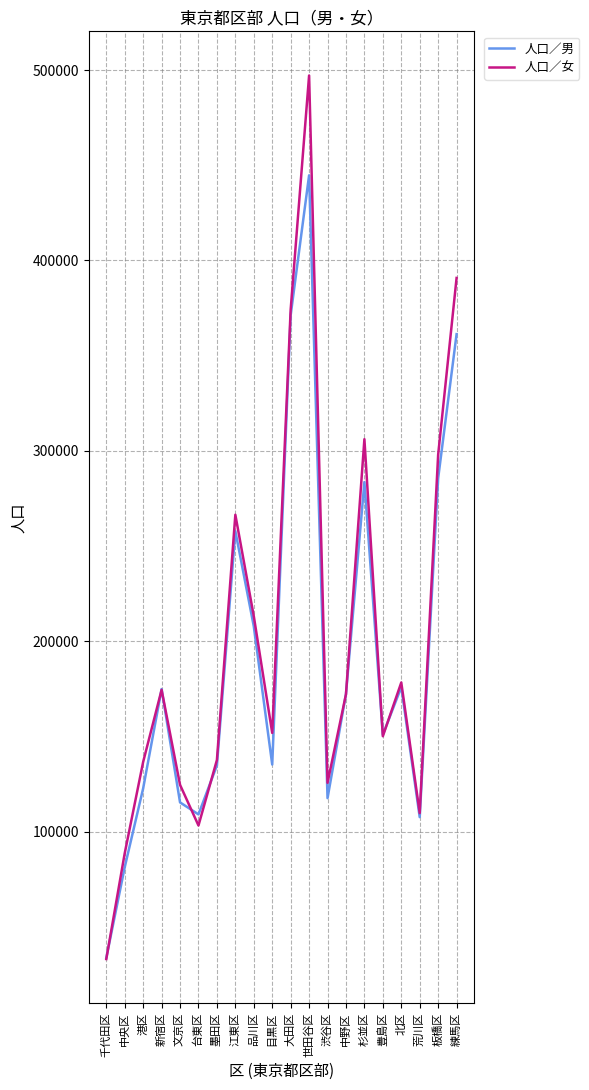

Is the value of 人口／男 at 品川区 greater than the value of 人口／女 at 台東区?

Yes